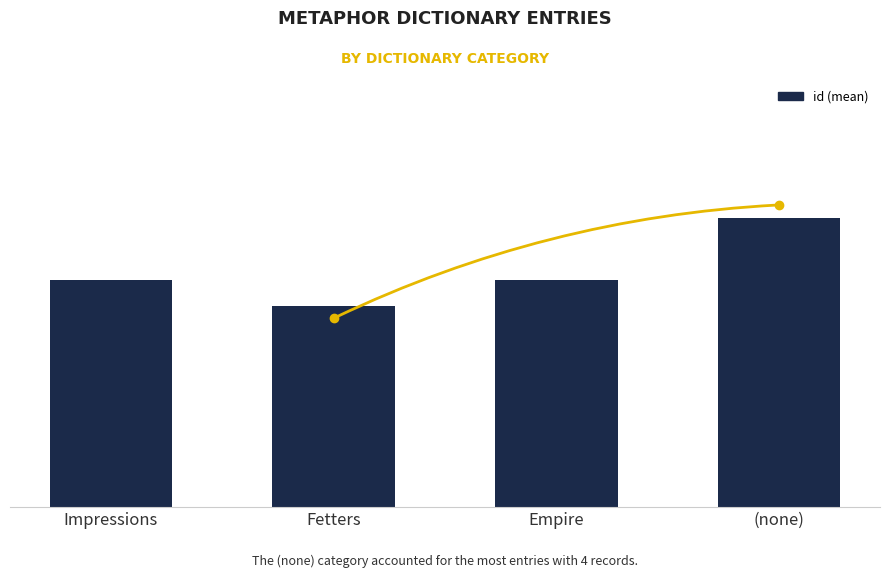

Are the bars horizontal?

No